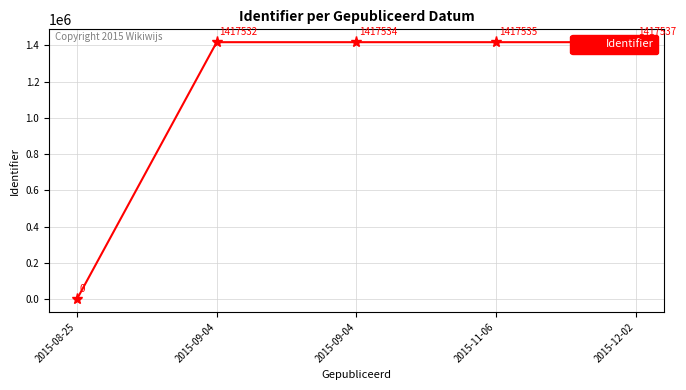

How many positive values are there?

4